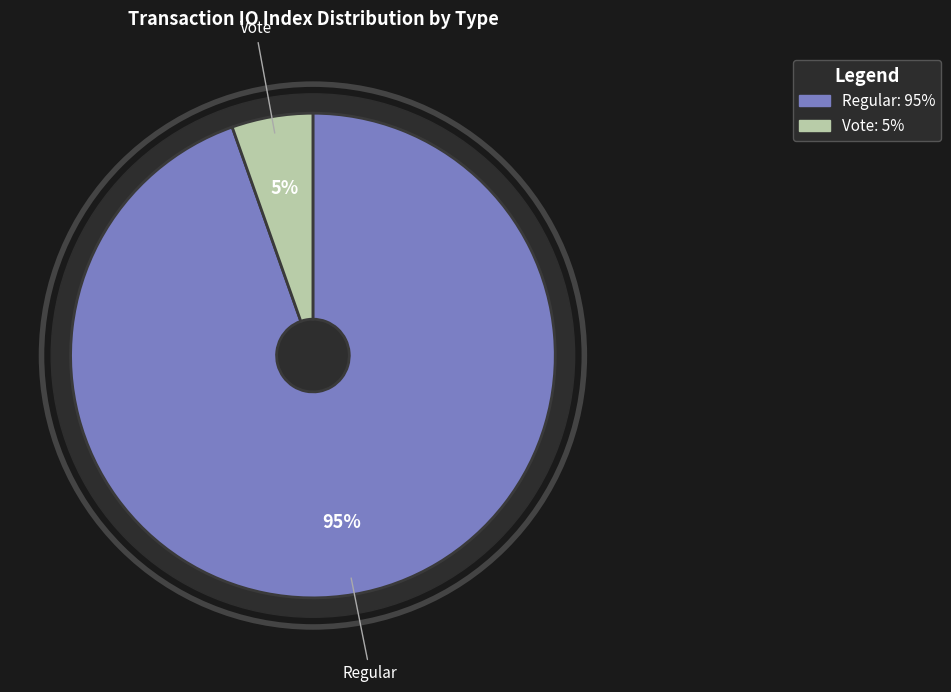

To the nearest percent, what is the combined percentage of tx_type: Regular (io_index=35) and tx_type: Vote (io_index=2)?

100%